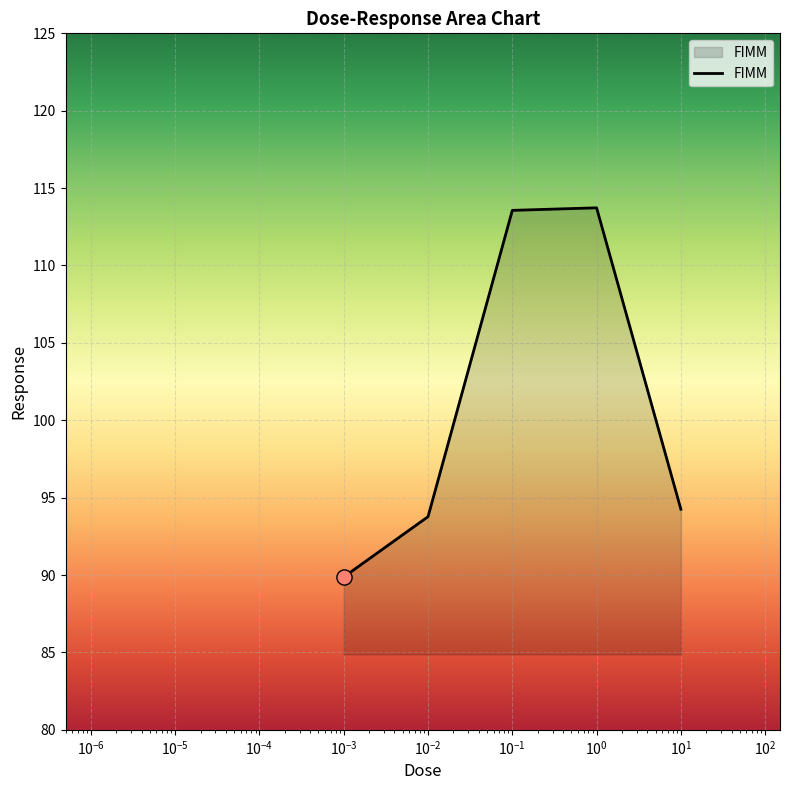

What is the average value?

101.0